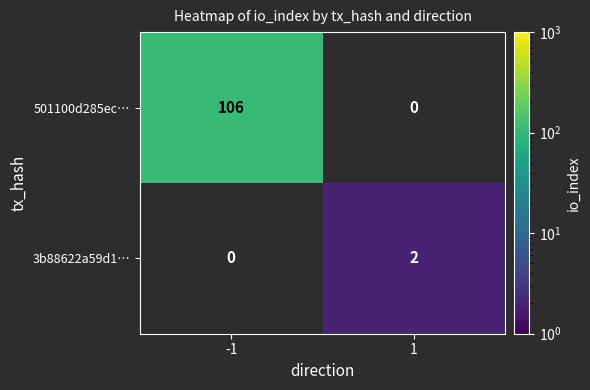

What is the difference between the highest and lowest values at -1?

106